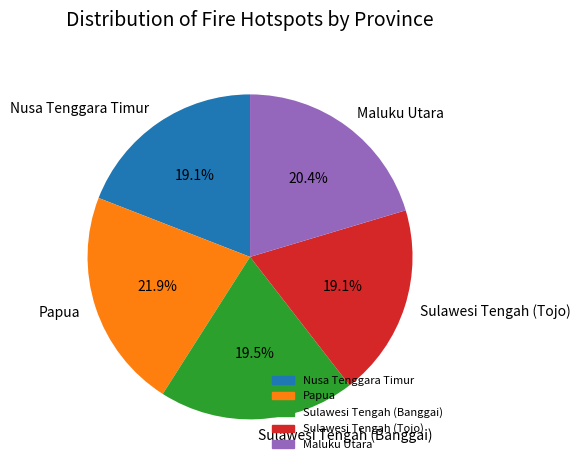

Is there any slice that represents more than half of the pie?

No